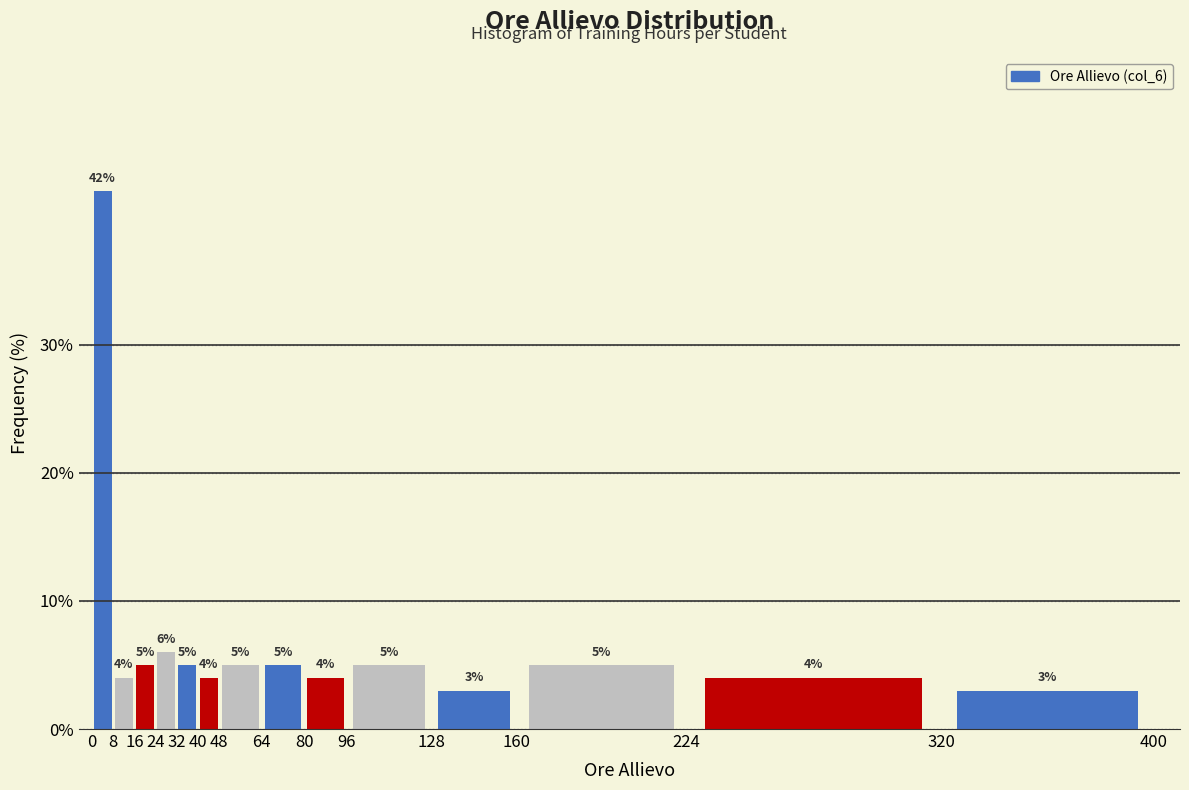

How tall is the bar that spans 32 to 40 on the x-axis?

5